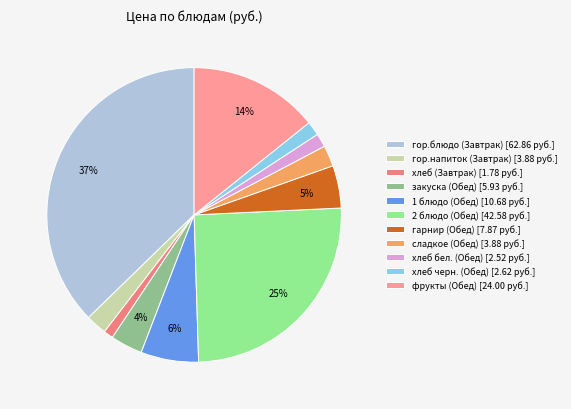

Is there any slice that represents more than half of the pie?

No